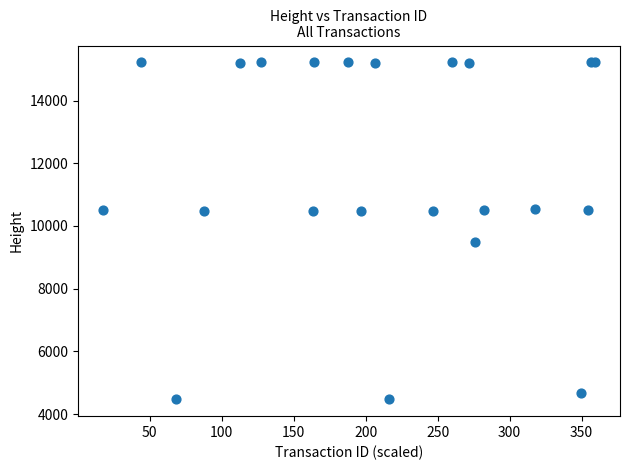

What Y value in the scatter plot is closest to 9842?

9493